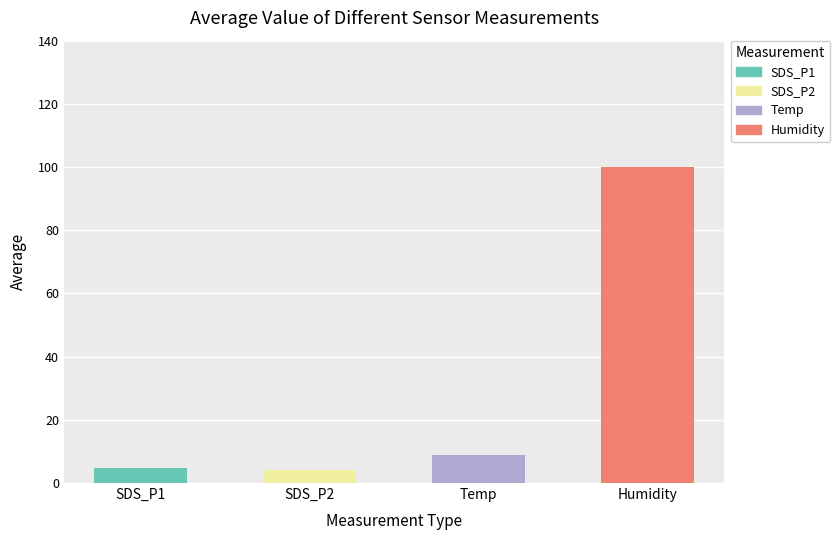

True or false: SDS_P1 has a value of 4.8 at 10.

True